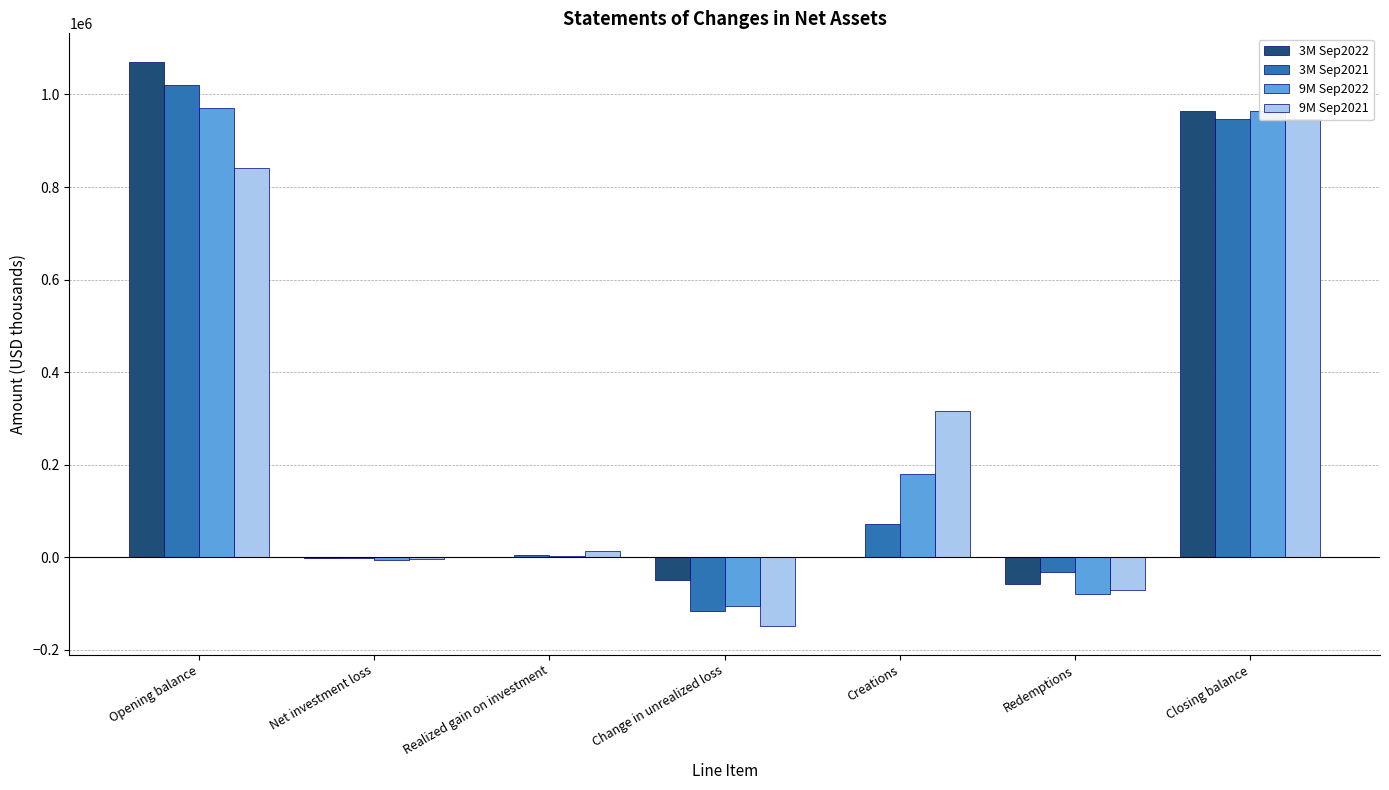

Reading left to right, what are all the values shown in this chart?

3M Sep2022: Opening balance=1070971	Net investment loss=-1520	Realized gain on investment=836	Change in unrealized loss=-48542	Creations=0	Redemptions=-57394	Closing balance=964351
3M Sep2021: Opening balance=1020526	Net investment loss=-1574	Realized gain on investment=5011	Change in unrealized loss=-116045	Creations=72203	Redemptions=-32239	Closing balance=947882
9M Sep2022: Opening balance=970513	Net investment loss=-4764	Realized gain on investment=3366	Change in unrealized loss=-104296	Creations=179112	Redemptions=-79580	Closing balance=964351
9M Sep2021: Opening balance=841868	Net investment loss=-4334	Realized gain on investment=14323	Change in unrealized loss=-149066	Creations=315511	Redemptions=-70392	Closing balance=947882